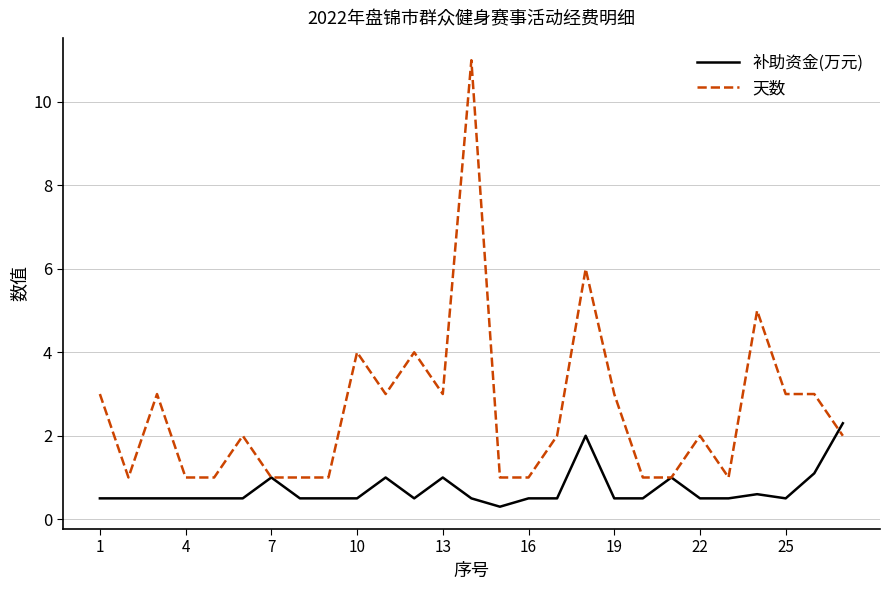

What is the maximum value shown in the chart?

11.0